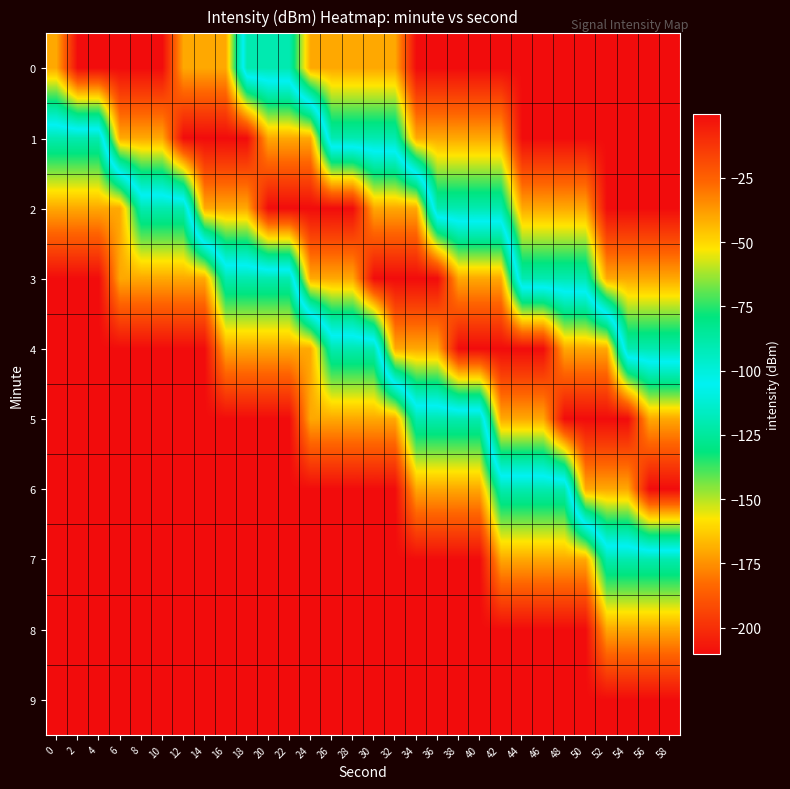

Count the number of categories in the chart.

30